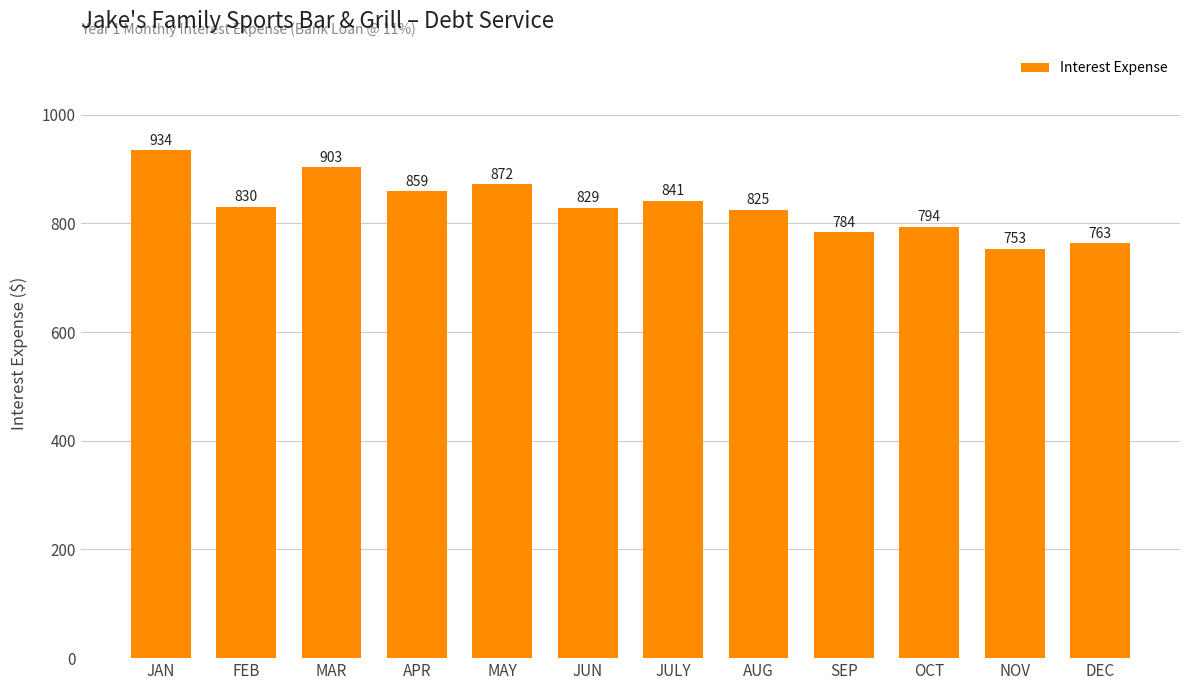

Rank the categories by value from highest to lowest.

JAN, MAR, MAY, APR, JULY, FEB, JUN, AUG, OCT, SEP, DEC, NOV